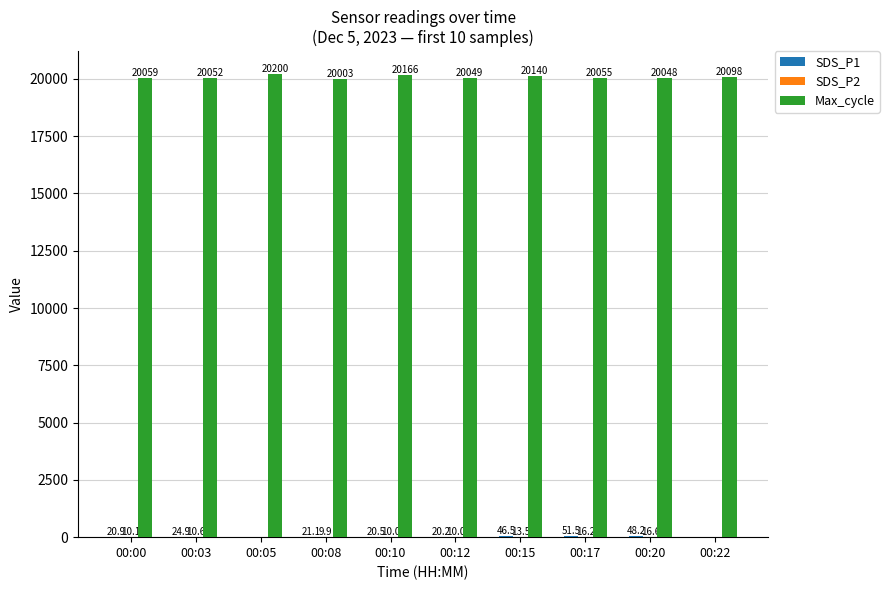

The Max_cycle series shows 27441.0 at 00:10. True or false?

False